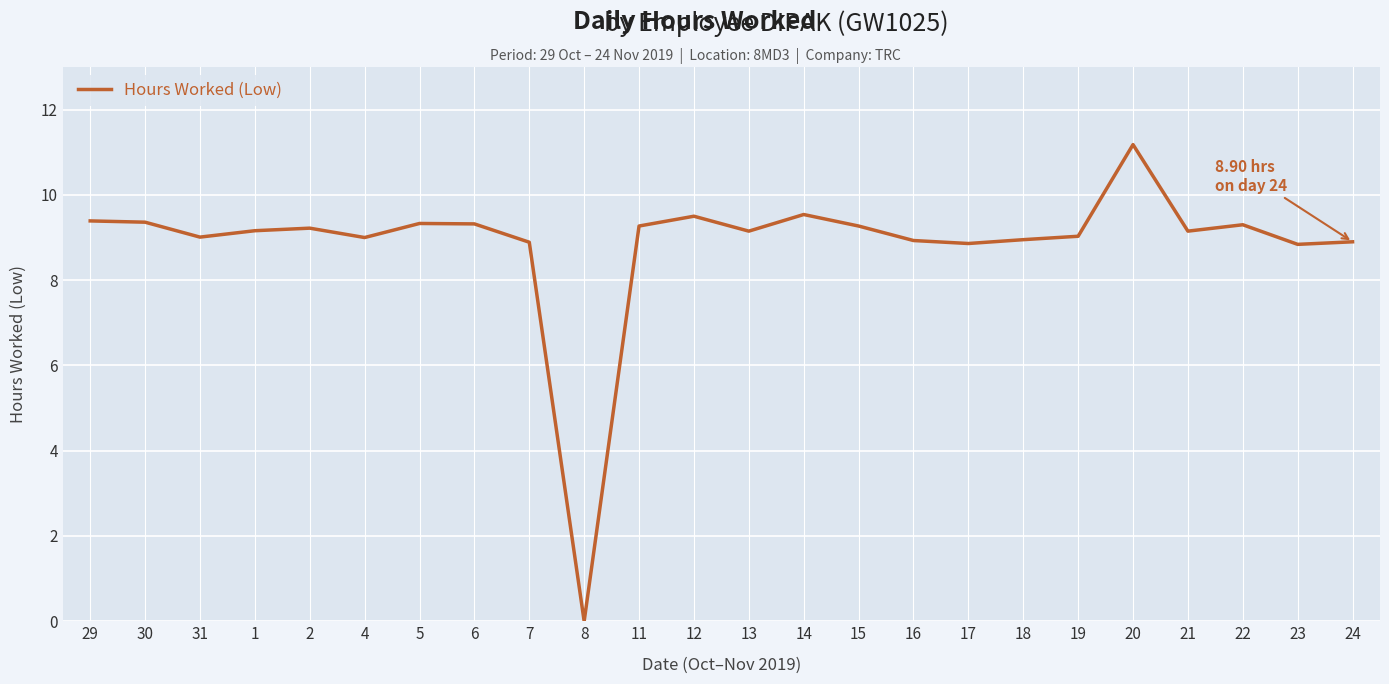

Is this an area chart (filled region under the line)?

No